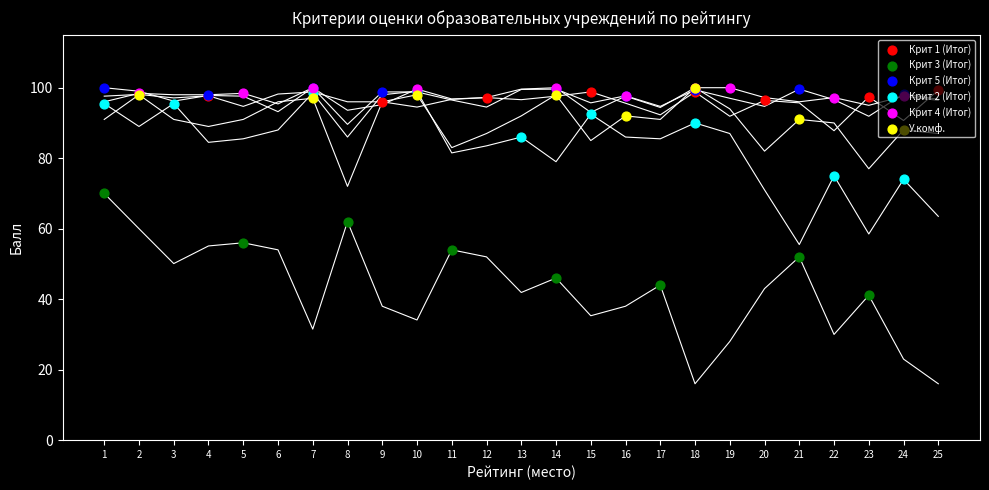

What are all the series names shown in the legend?

Крит 1 (Итог), Крит 3 (Итог), Крит 5 (Итог), Крит 2 (Итог), Крит 4 (Итог), У.комф.